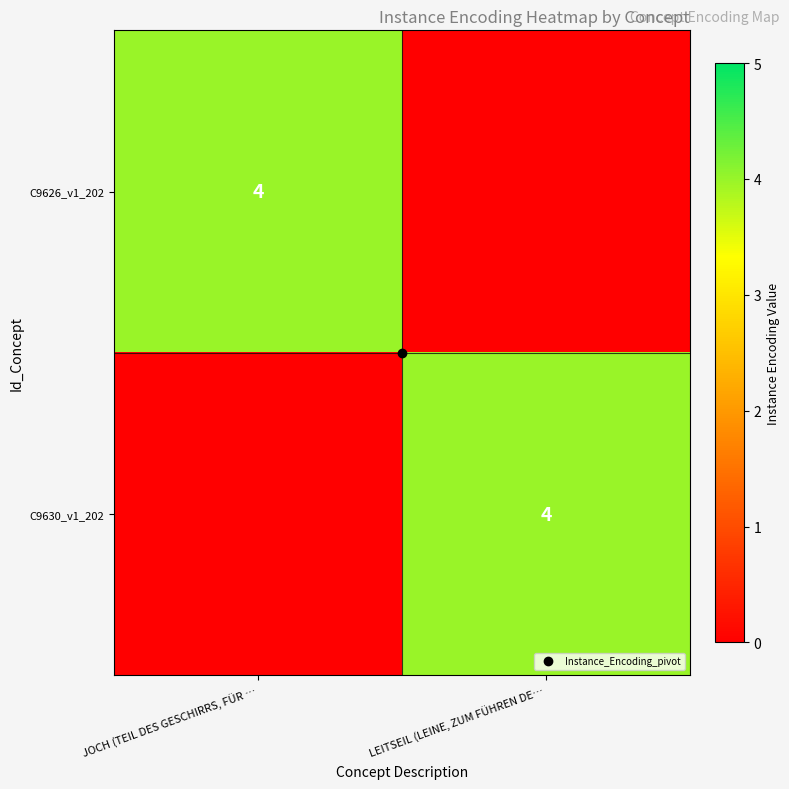

Is it true that C9630_v1_202 equals 4 at LEITSEIL (LEINE, ZUM FÜHREN DE…?

True